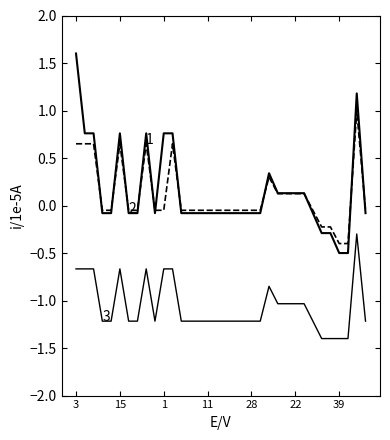

Is this an area chart (filled region under the line)?

No